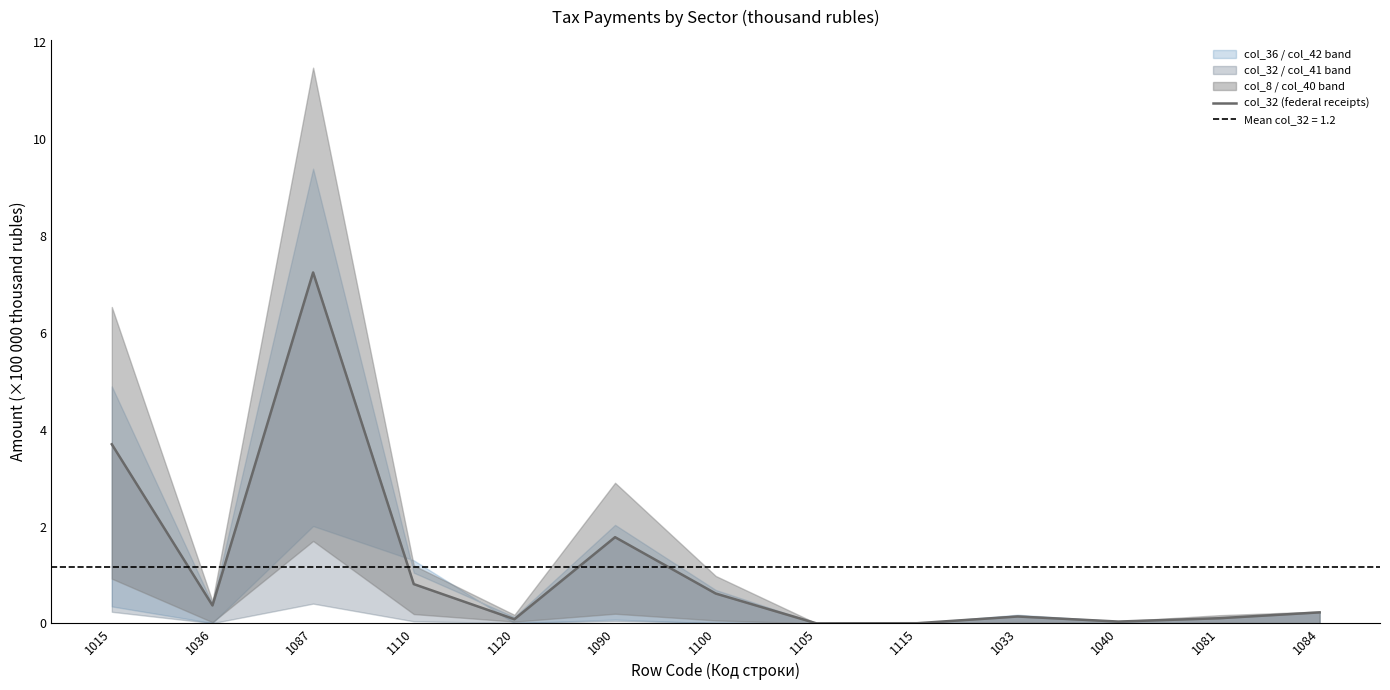

True or false: there are more than 0 points higher than both neighbors.

True